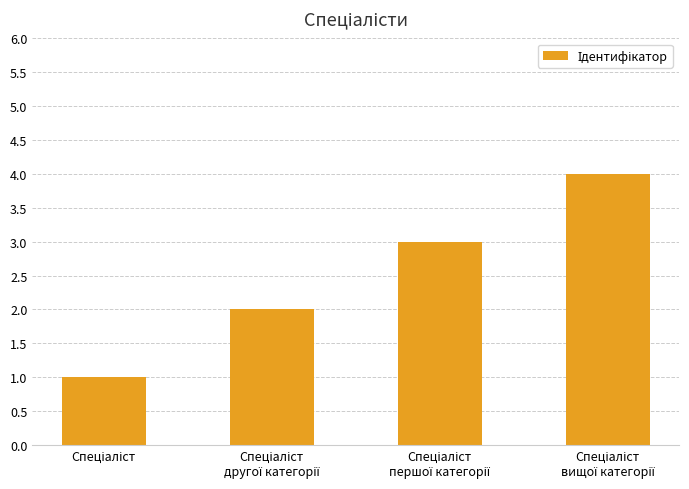

What is the difference between the maximum and minimum values?

3